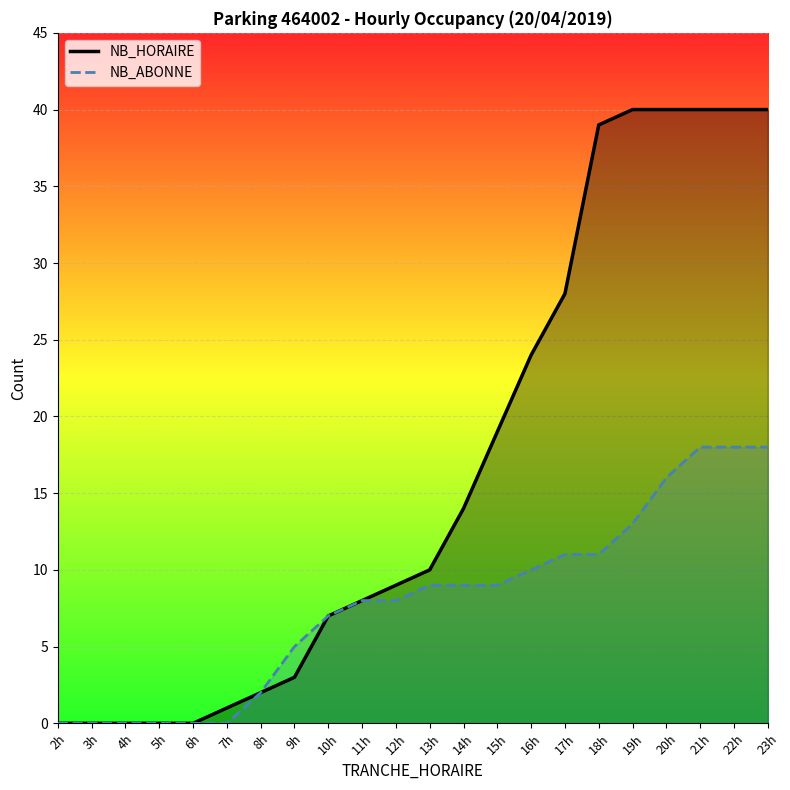

Which has a higher value, 3h or 12h?

12h